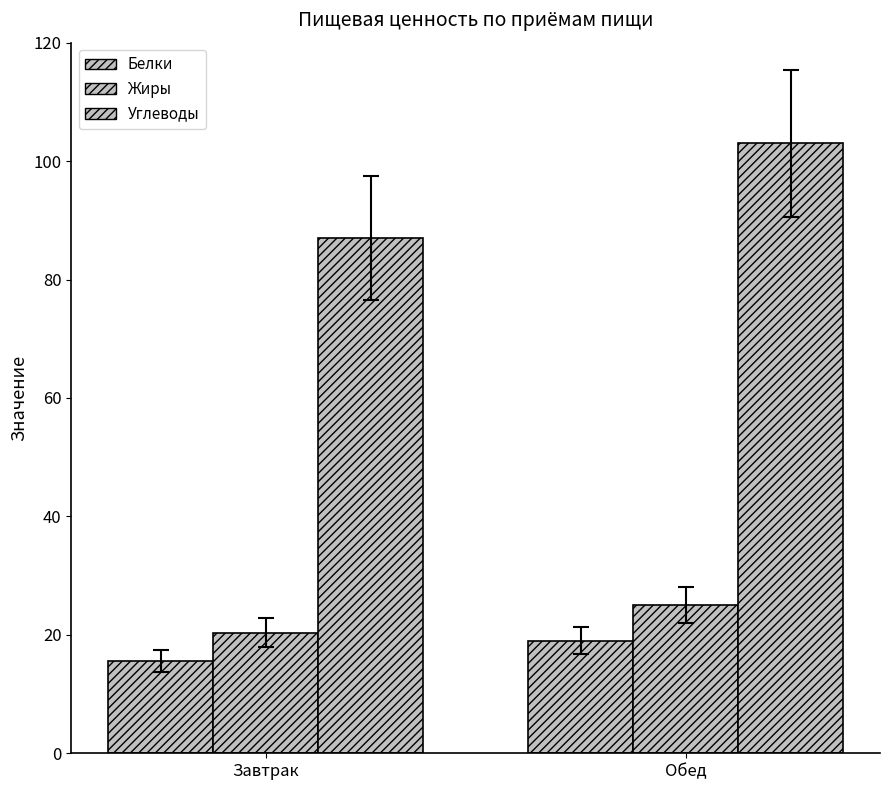

How many distinct data groups are displayed?

3